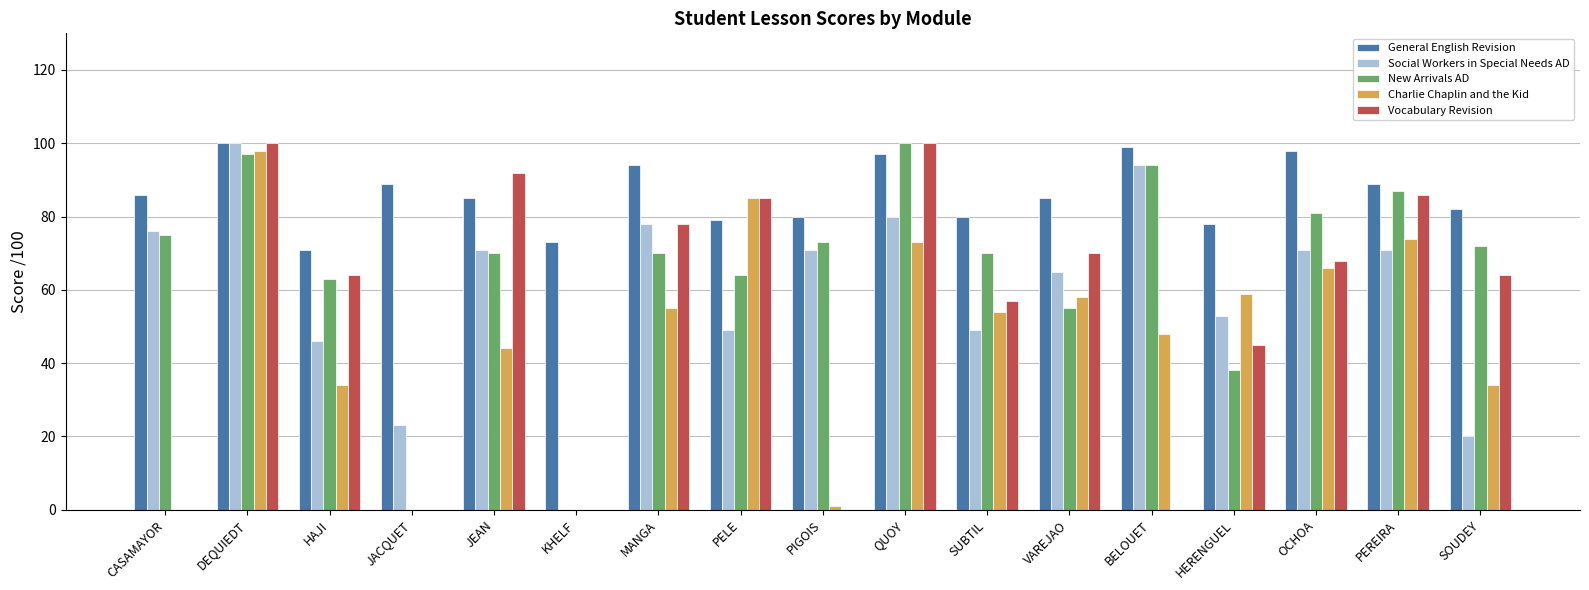

At which label does New Arrivals AD first exceed 70?

CASAMAYOR